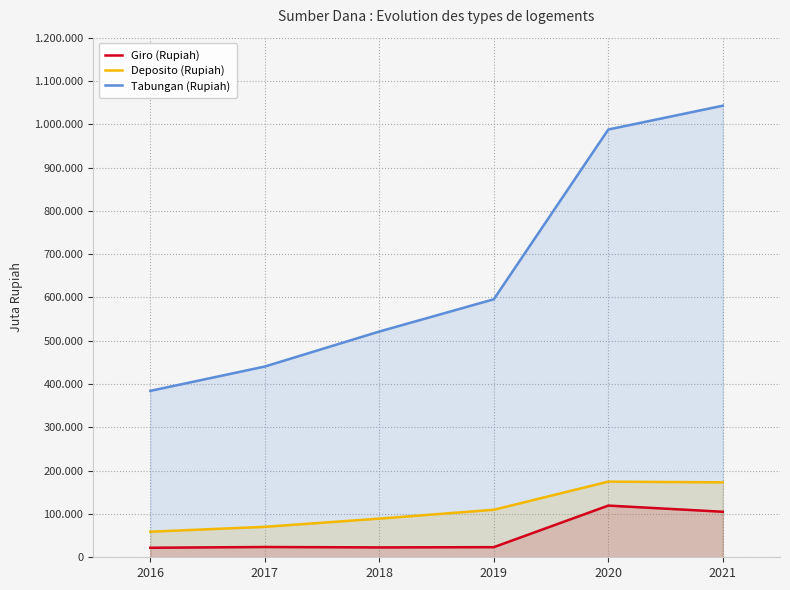

What is the highest value of the Tabungan (Rupiah) series?

1042897